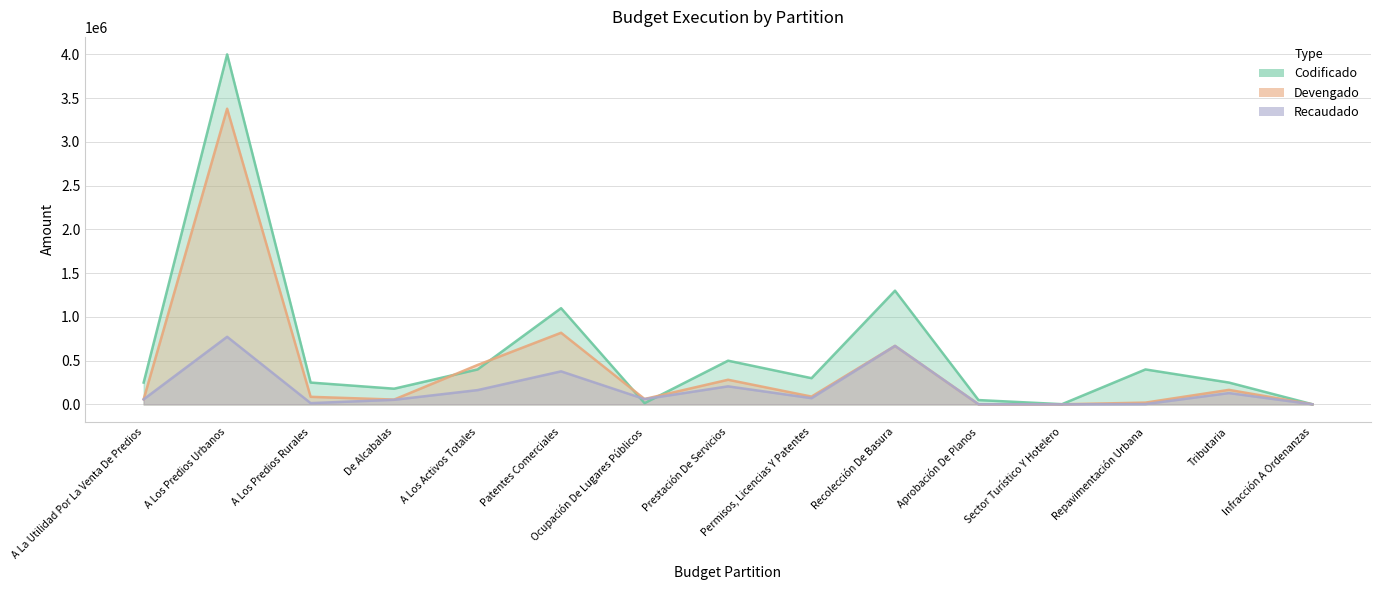

Reading left to right, extract all data points from this chart.

Codificado: 250000.0	4000000.0	250000.0	180000.0	400000.0	1100000.0	15000.0	500000.0	300000.0	1300000.0	50000.0	3000.0	400000.0	250000.0	2000.0
Devengado: 59461.1	3379253.0	87137.1	55684.4	450969.3	819070.4	62088.4	282086.2	89691.1	669153.6	1928.1	1610.5	20892.1	166534.9	1805.2
Recaudado: 58342.6	772911.4	14925.1	53094.3	163842.1	377991.5	60568.4	206780.0	71592.6	668905.8	1928.1	1346.3	4037.6	129898.9	1785.2